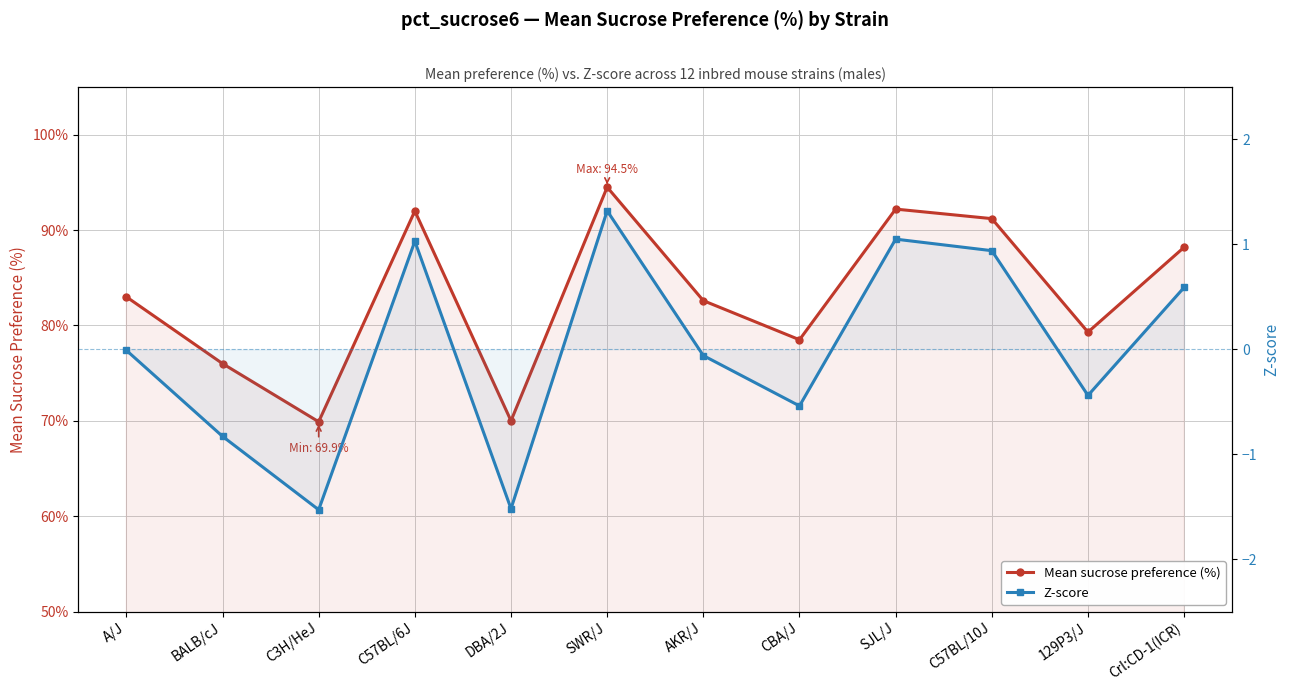

In Mean sucrose preference (%), how many points are lower than both neighbors (excluding endpoints)?

4